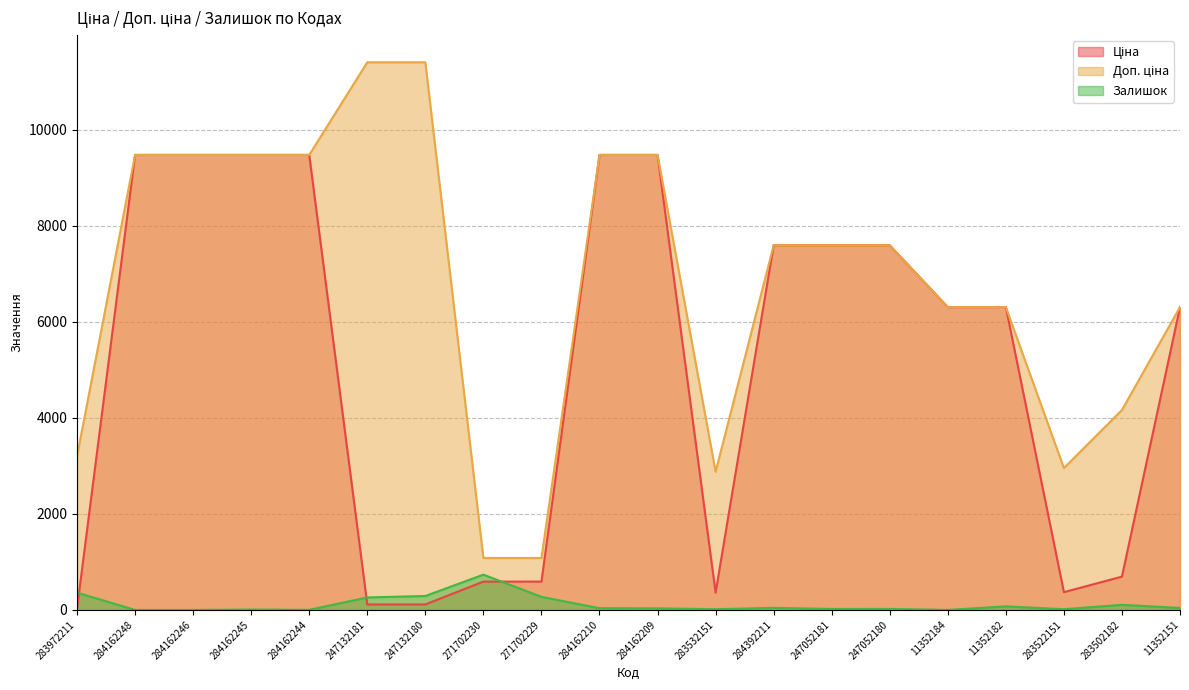

Reading left to right, transcribe all the data shown in this chart.

Ціна: 283972211=32.0	284162248=9480.1	284162246=9480.1	284162245=9480.1	284162244=9480.1	247132181=114.1	247132180=114.1	271702230=589.9	271702229=589.9	284162210=9480.1	284162209=9480.1	283532151=359.9	284392211=7596.5	247052181=7596.5	247052180=7596.5	11352184=6308.8	11352182=6308.8	283522151=369.5	283502182=694.3	11352151=6308.8
Доп. ціна: 283972211=3205.0	284162248=9480.1	284162246=9480.1	284162245=9480.1	284162244=9480.1	247132181=11410.0	247132180=11410.0	271702230=1081.7	271702229=1081.7	284162210=9480.1	284162209=9480.1	283532151=2878.8	284392211=7596.5	247052181=7596.5	247052180=7596.5	11352184=6308.8	11352182=6308.8	283522151=2955.8	283502182=4165.6	11352151=6308.8
Залишок: 283972211=360.0	284162248=0.0	284162246=0.0	284162245=8.0	284162244=2.0	247132181=260.0	247132180=290.0	271702230=735.0	271702229=272.0	284162210=36.0	284162209=33.0	283532151=15.0	284392211=43.0	247052181=20.0	247052180=21.0	11352184=0.0	11352182=74.0	283522151=15.0	283502182=106.0	11352151=41.0